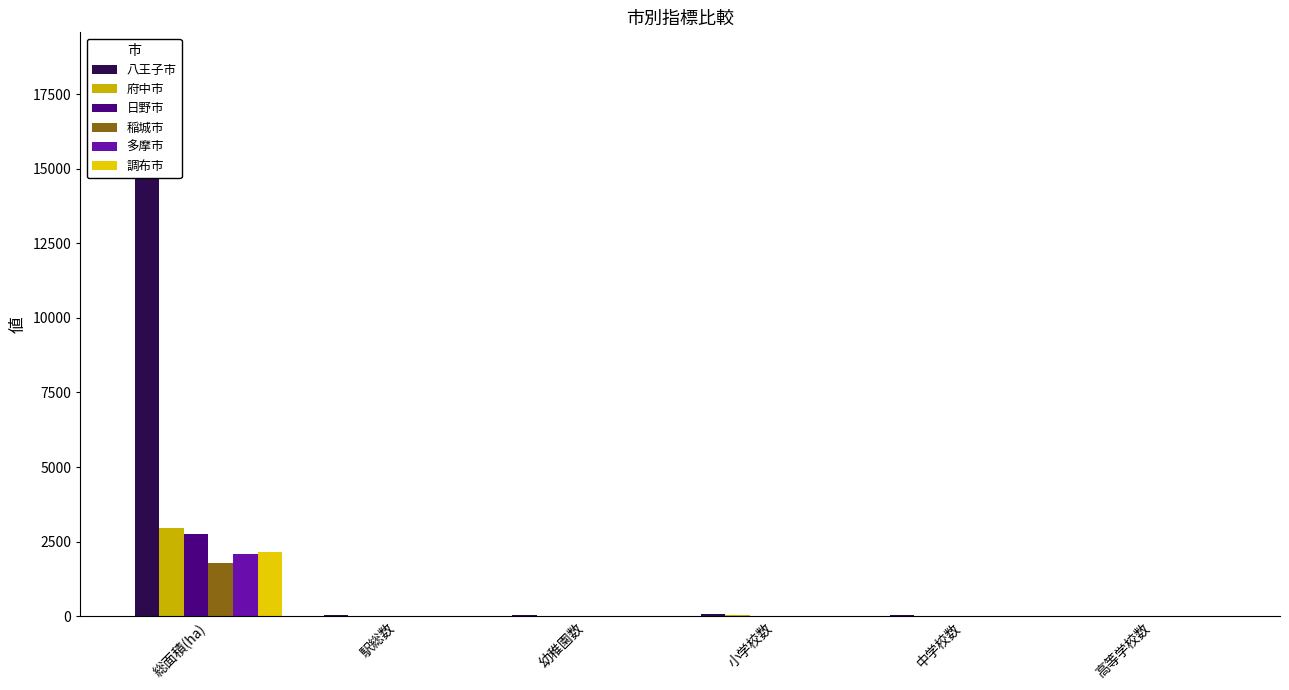

Reading left to right, transcribe all the data shown in this chart.

八王子市: 総面積(ha)=18638	駅総数=23	幼稚園数=29	小学校数=69	中学校数=46	高等学校数=18
府中市: 総面積(ha)=2943	駅総数=15	幼稚園数=17	小学校数=24	中学校数=12	高等学校数=6
日野市: 総面積(ha)=2755	駅総数=12	幼稚園数=13	小学校数=17	中学校数=8	高等学校数=3
稲城市: 総面積(ha)=1797	駅総数=5	幼稚園数=7	小学校数=12	中学校数=7	高等学校数=2
多摩市: 総面積(ha)=2101	駅総数=7	幼稚園数=8	小学校数=18	中学校数=11	高等学校数=3
調布市: 総面積(ha)=2158	駅総数=9	幼稚園数=13	小学校数=22	中学校数=12	高等学校数=7